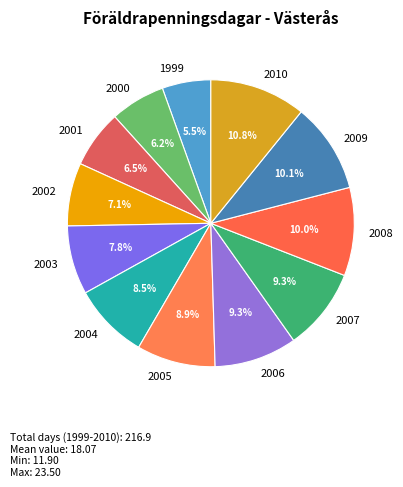

Does 2000 represent more than half of the total?

No